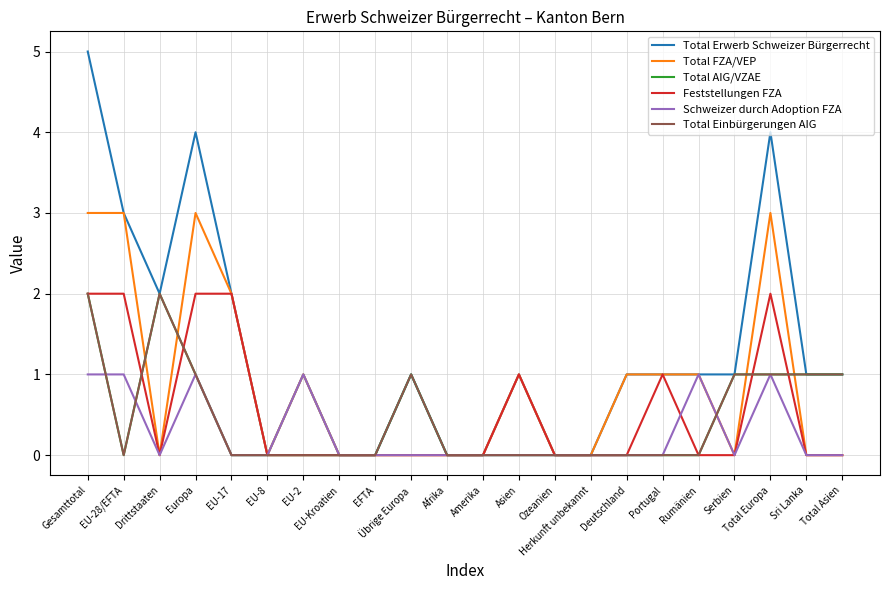

Does the chart have visible grid lines?

Yes